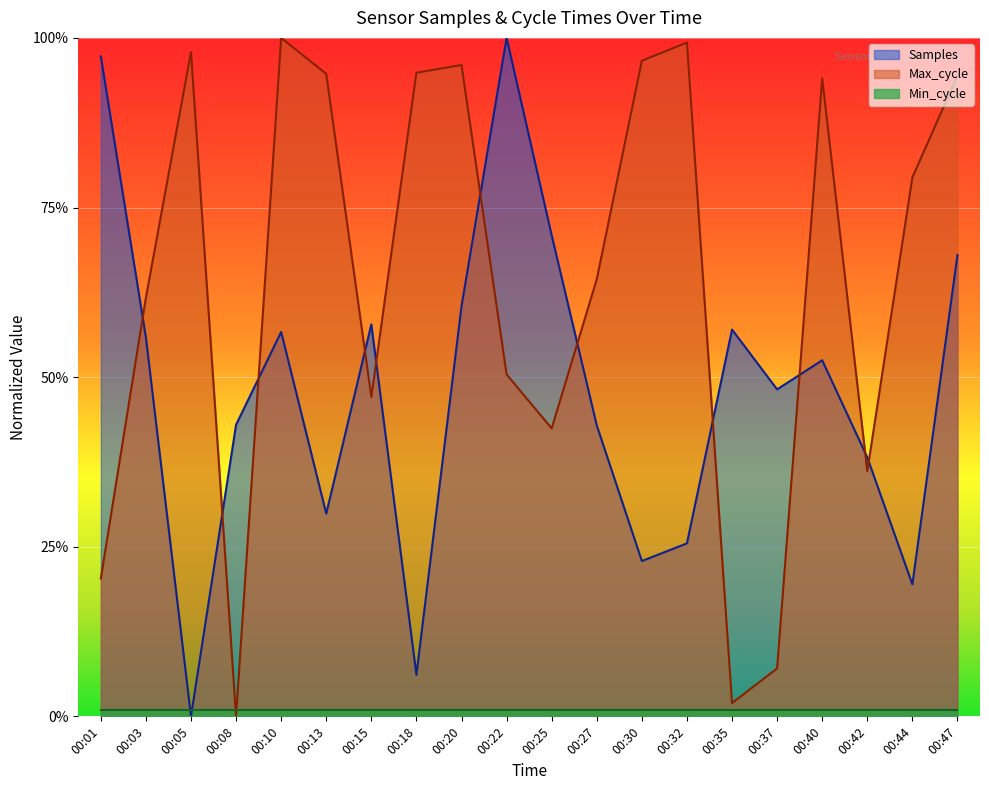

List the labels in order of Max_cycle value, smallest first.

00:08, 00:35, 00:37, 00:01, 00:42, 00:25, 00:15, 00:22, 00:03, 00:27, 00:44, 00:40, 00:47, 00:13, 00:18, 00:20, 00:30, 00:05, 00:32, 00:10